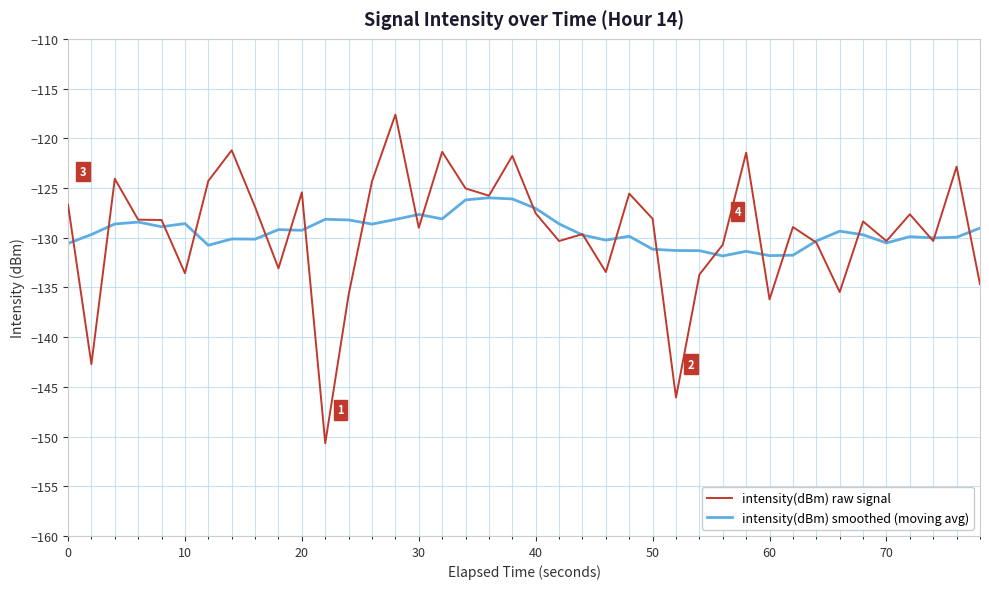

Which series has the widest spread of values?

intensity(dBm) raw signal